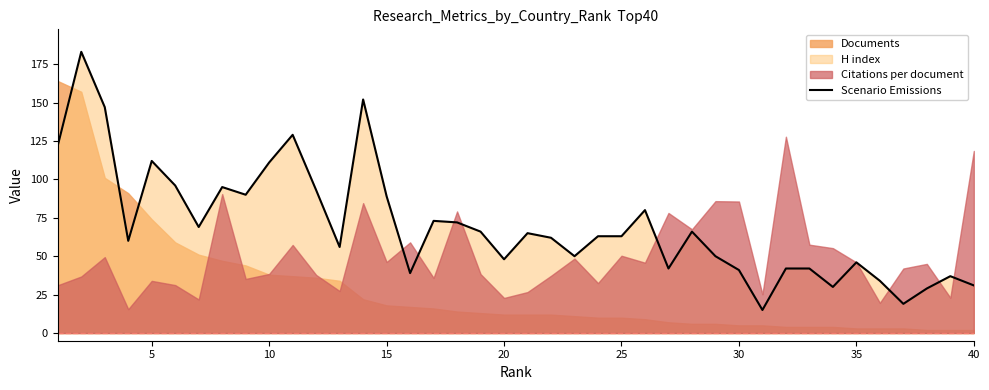

How many values are below 63?

19